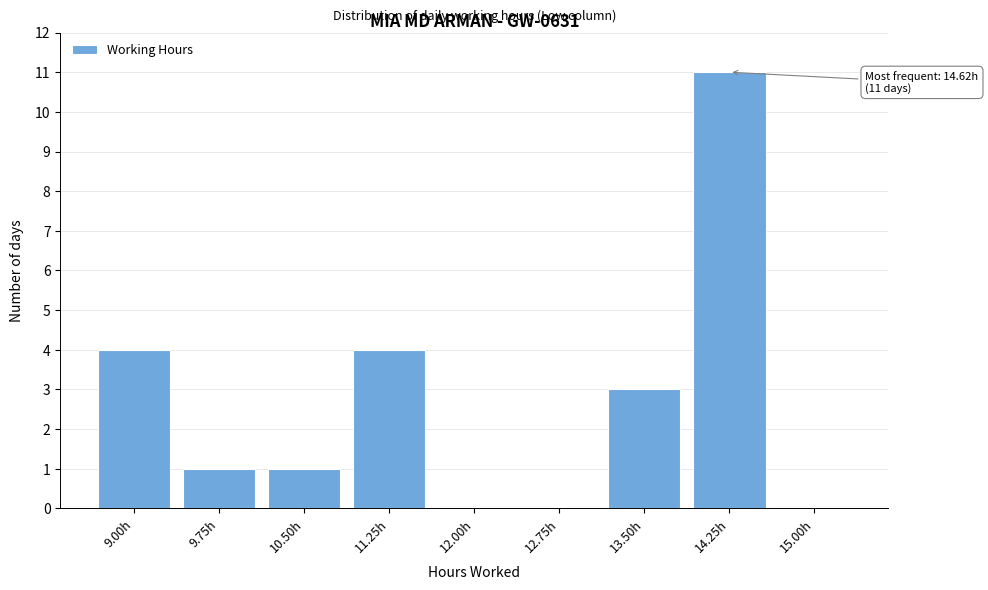

Reading right to left, what are all the values shown in this chart?

15.00h=0	14.25h=11	13.50h=3	12.75h=0	12.00h=0	11.25h=4	10.50h=1	9.75h=1	9.00h=4